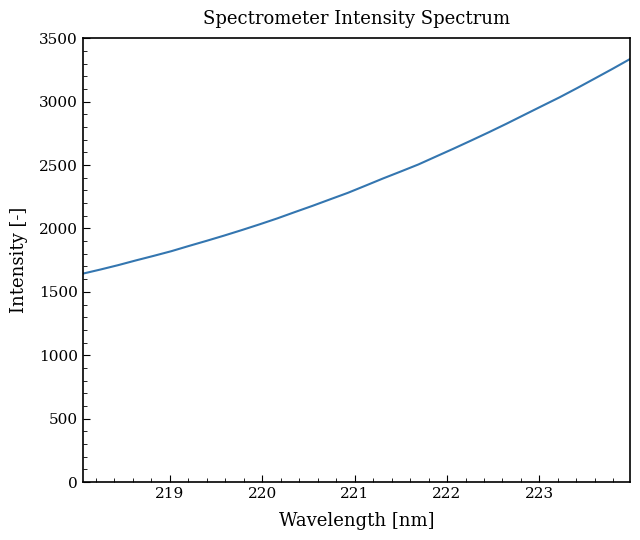

What is the smallest value displayed?

1643.8